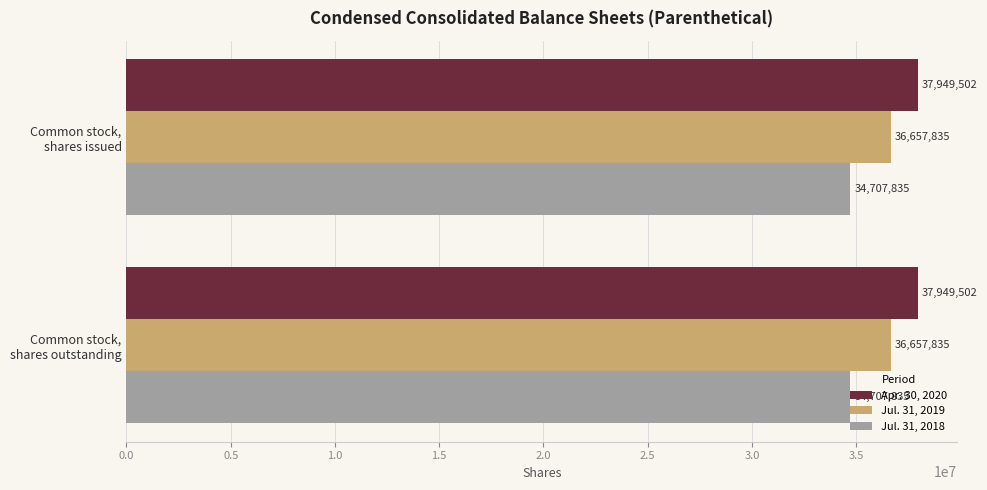

List the series in order of their peak value, lowest first.

Jul. 31, 2018, Jul. 31, 2019, Apr. 30, 2020